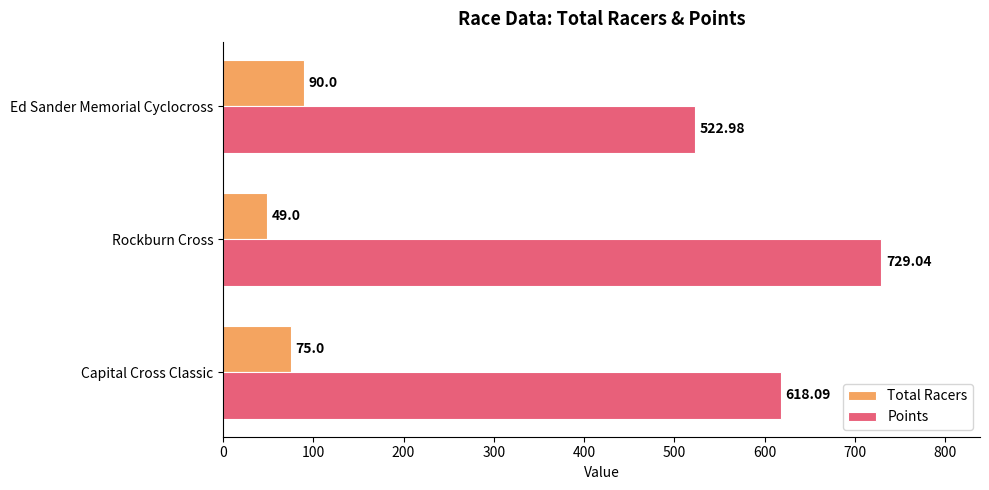

At which category is the sum across all series the highest?

Rockburn Cross